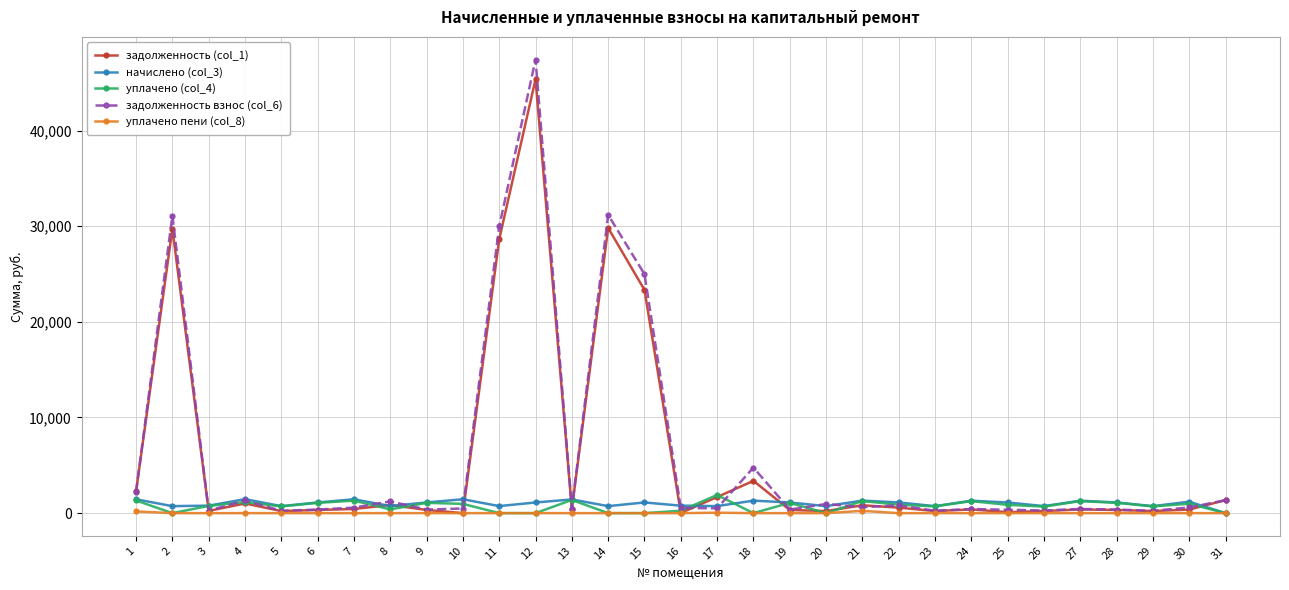

Between 8 and 11, which series saw the biggest shift?

задолженность взнос (col_6)